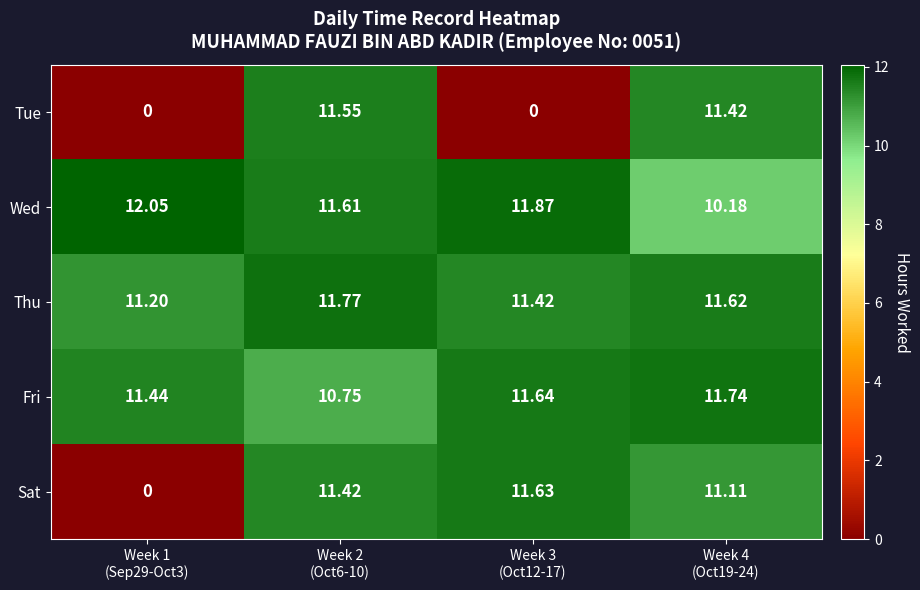

Rank the series by their maximum value, from highest to lowest.

Wed, Thu, Fri, Sat, Tue